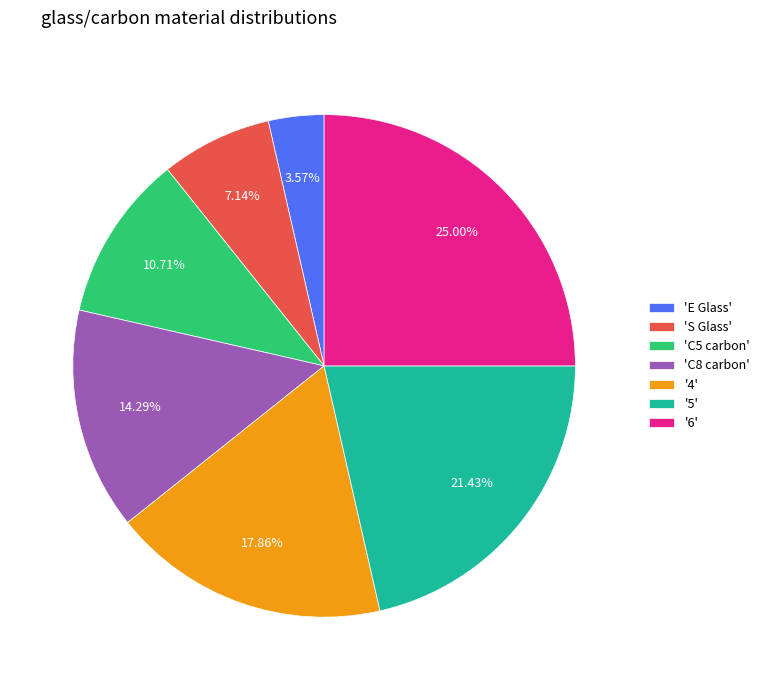

Is there a majority slice in this chart?

No